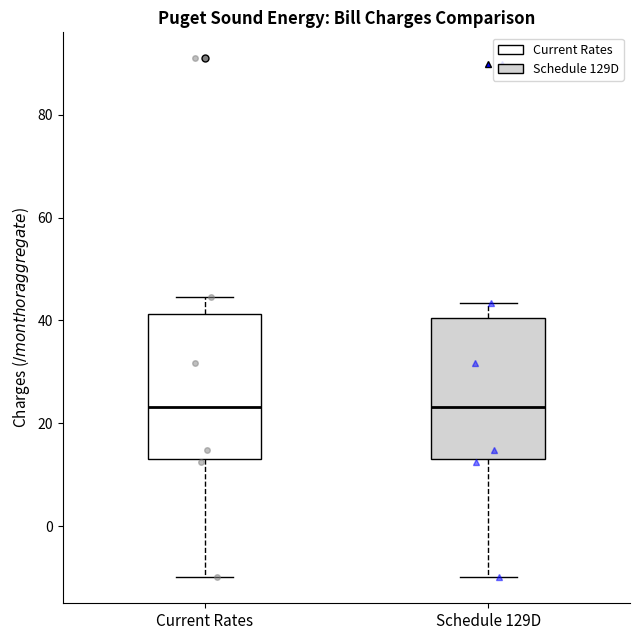

Reading left to right, read every box against the y-axis: the position of its median line, the range the box covers, and the ends of its whiskers. The values are not printed on the chart, so give them approximately, as read against the axis.

Current Rates: median 24, box 14 to 42, whiskers -10 to 44
Schedule 129D: median 24, box 14 to 40, whiskers -10 to 44